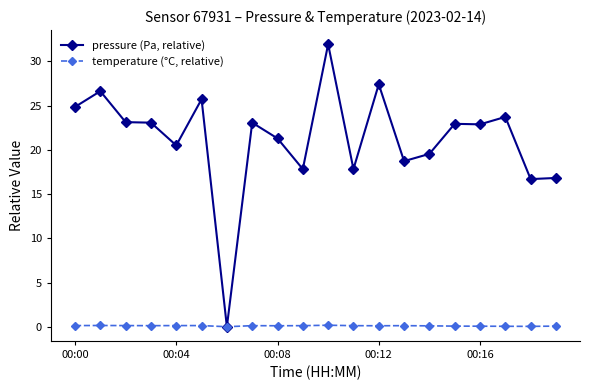

List the series in order of their overall mean, highest first.

pressure (Pa, relative), temperature (°C, relative)